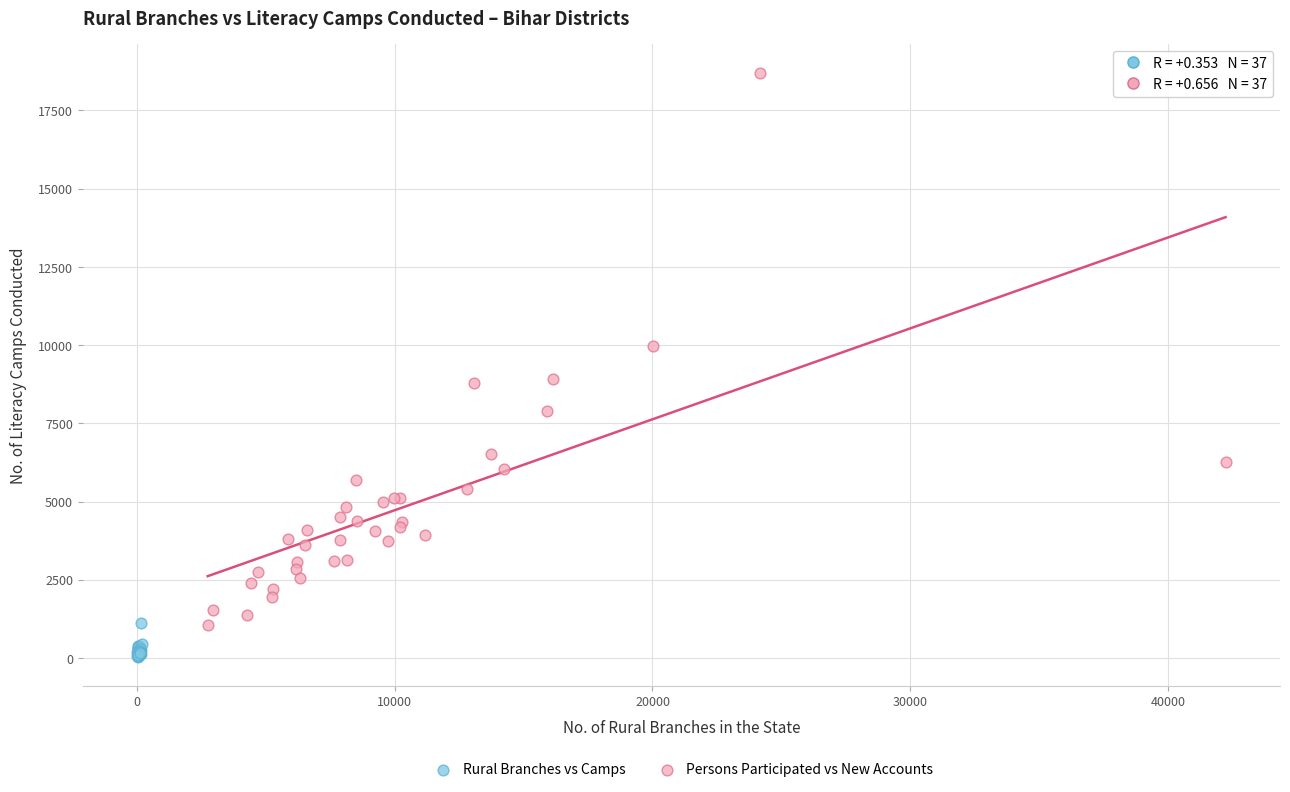

Which series reaches the maximum Y coordinate?

Persons Participated vs New Accounts